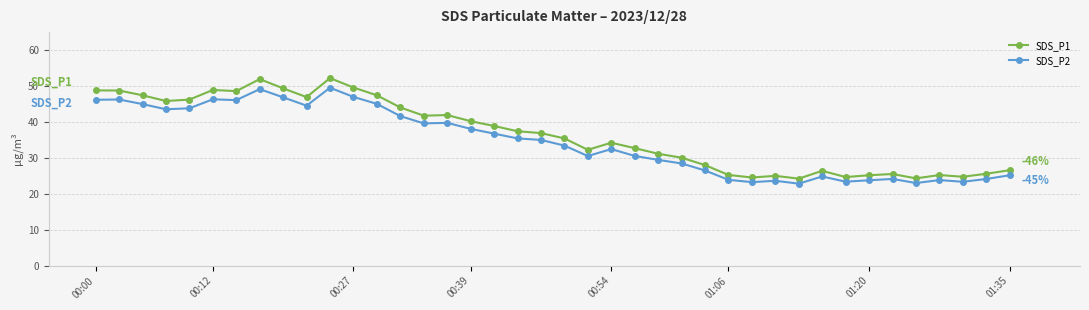

True or false: SDS_P2 and SDS_P1 cross at least once.

False